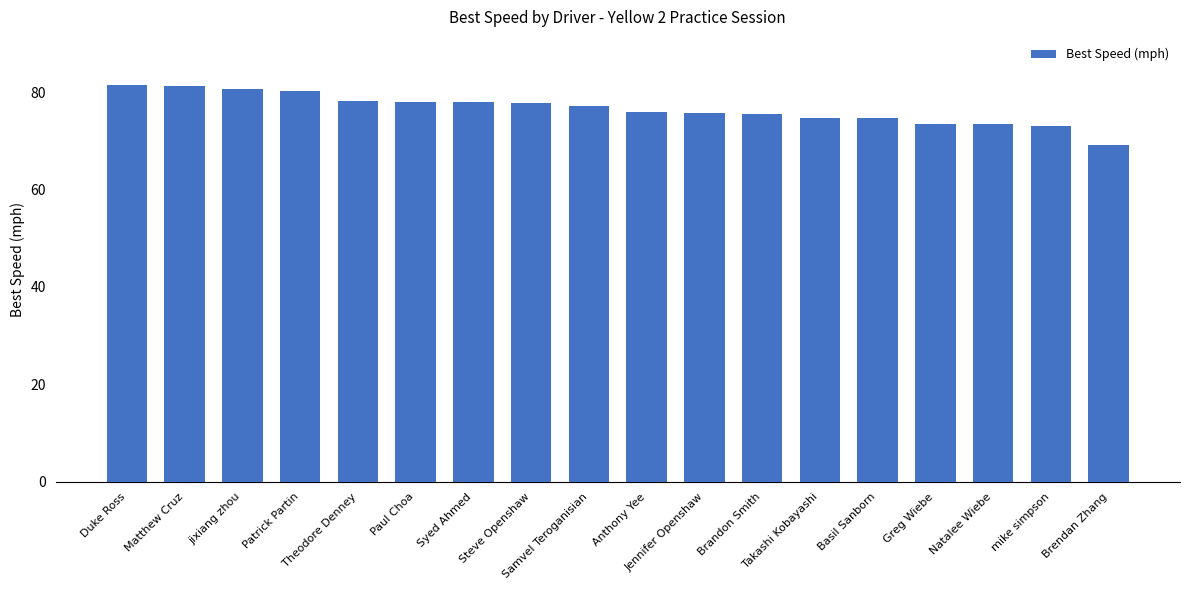

Are the bars grouped side by side (vs. stacked)?

No